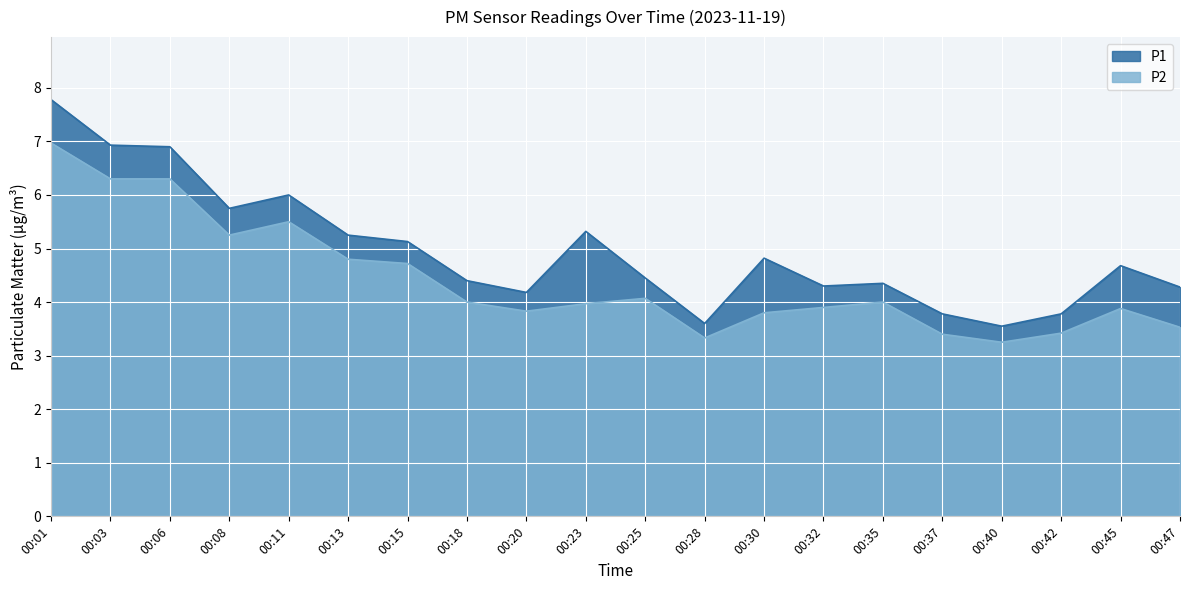

True or false: P1 and P2 intersect in this chart.

False